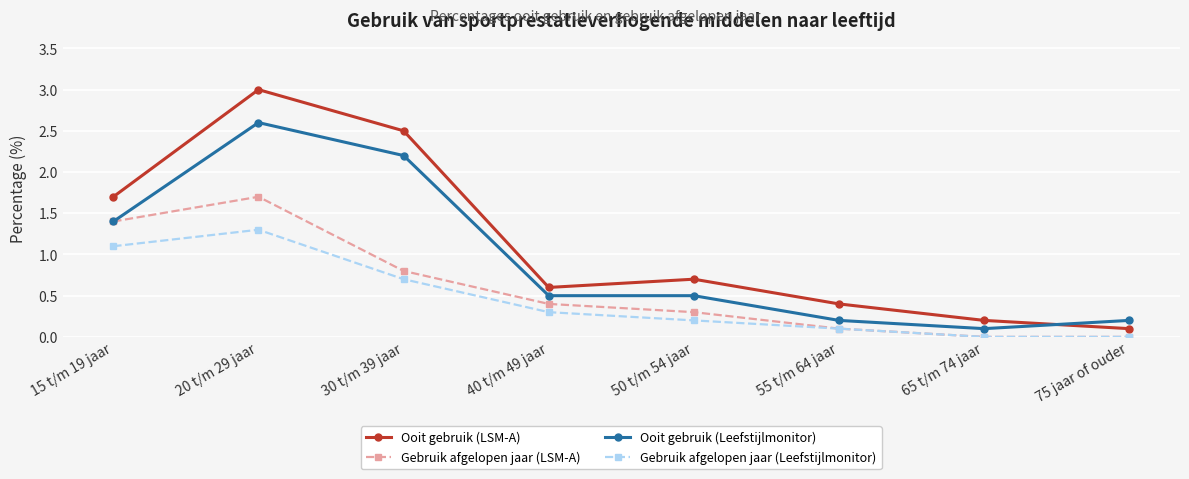

The value of Ooit gebruik (LSM-A) at 40 t/m 49 jaar is 1.0. True or false?

False